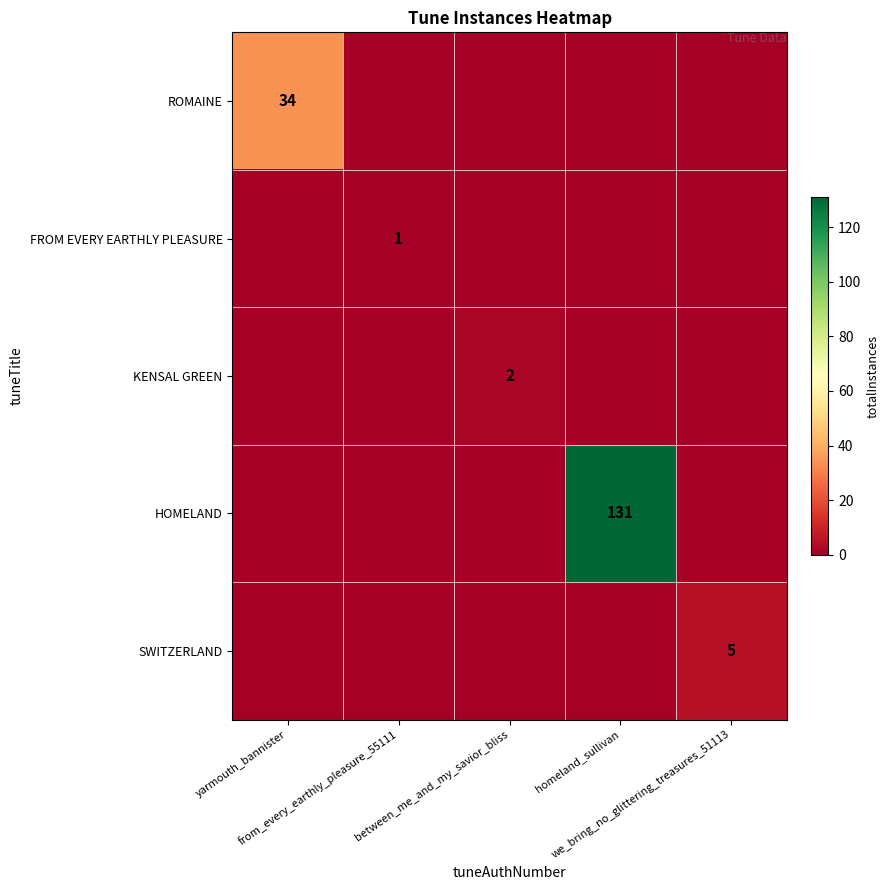

List the labels in order of SWITZERLAND value, largest first.

we_bring_no_glittering_treasures_51113, yarmouth_bannister, from_every_earthly_pleasure_55111, between_me_and_my_savior_bliss, homeland_sullivan